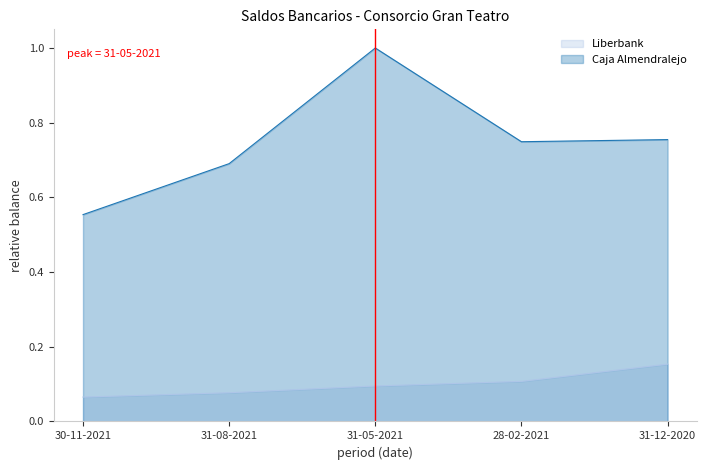

What is the label of the 4th point from the right?

31-08-2021